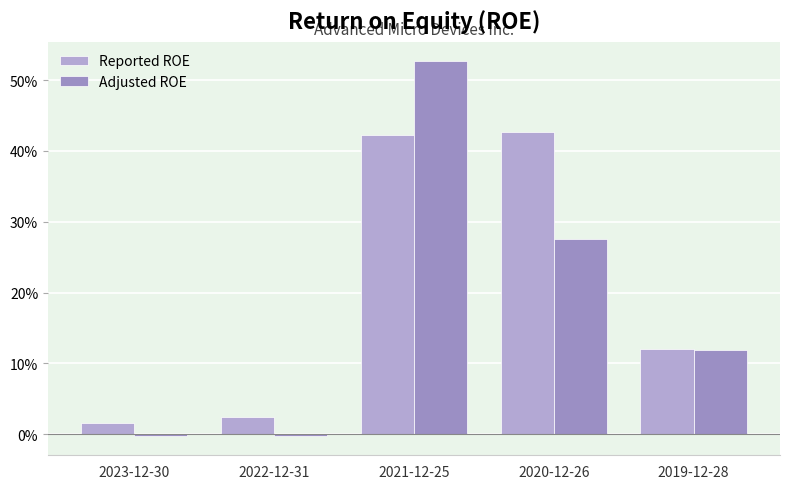

Reading right to left, transcribe all the data shown in this chart.

Reported ROE: 2019-12-28=0.1	2020-12-26=0.4	2021-12-25=0.4	2022-12-31=0.0	2023-12-30=0.0
Adjusted ROE: 2019-12-28=0.1	2020-12-26=0.3	2021-12-25=0.5	2022-12-31=-0.0	2023-12-30=-0.0